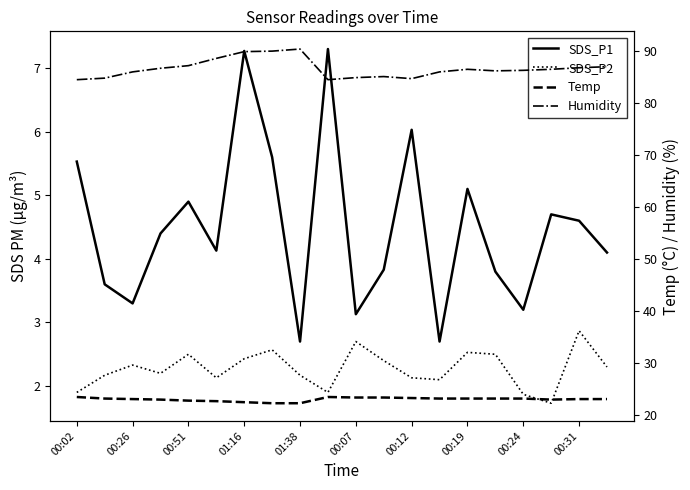

What position from the left is 00:26?

3